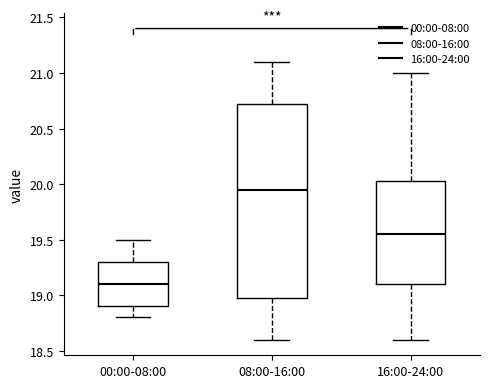

Which box's median line is the lowest?

00:00-08:00